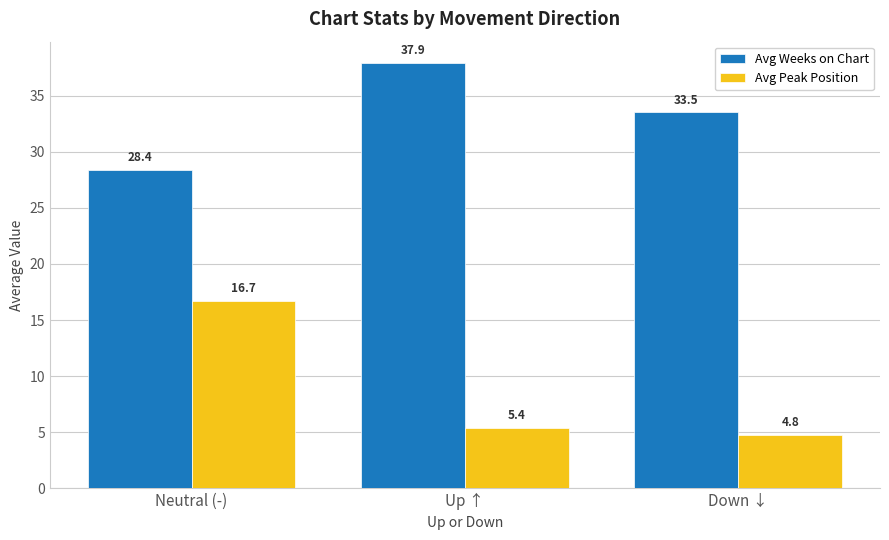

Is the value of Avg Peak Position at Up ↑ greater than the value of Avg Weeks on Chart at Down ↓?

No